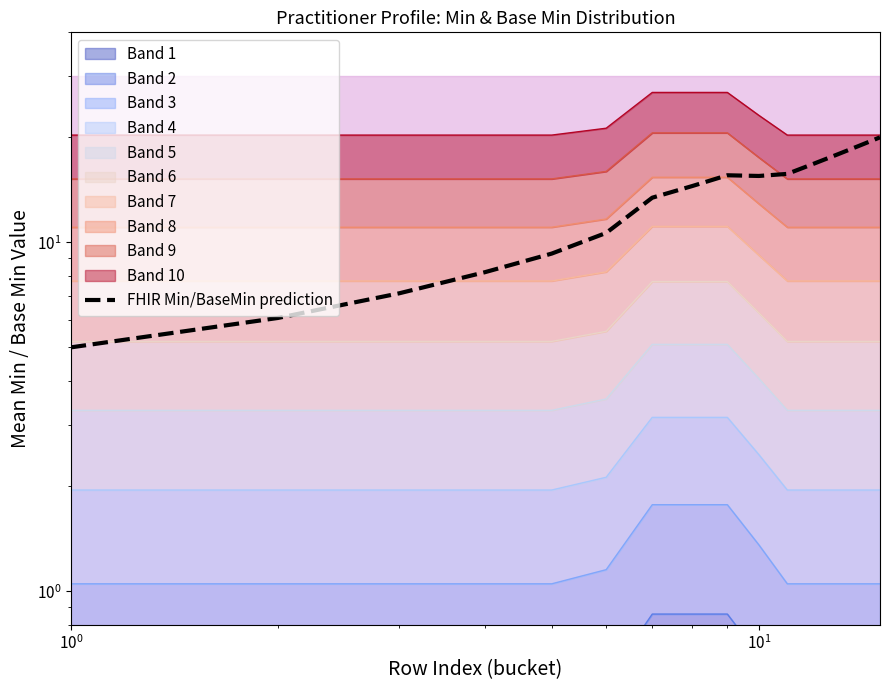

How many values exceed 14?

8